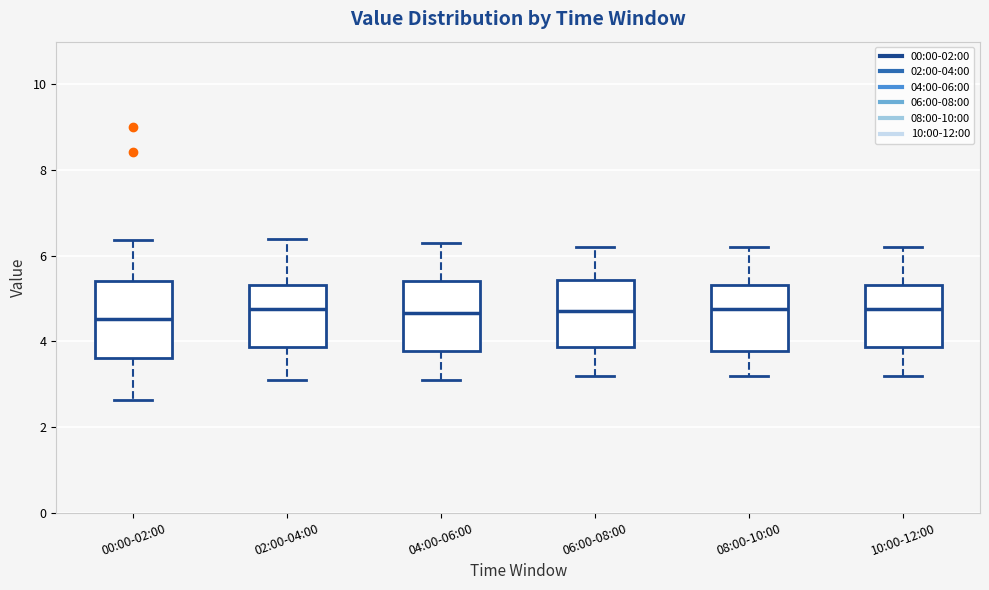

Where does the lower whisker of the box for 08:00-10:00 end on the y-axis? The values are not printed on the chart, so give them approximately, as read against the axis.

3.2